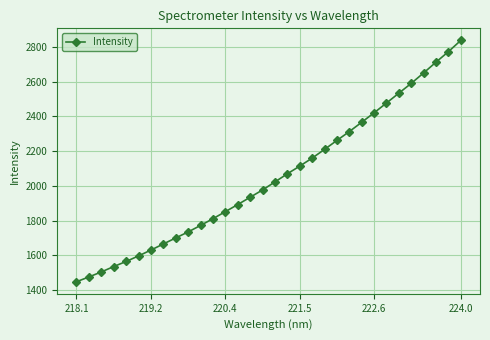

Count the number of categories in the chart.

32